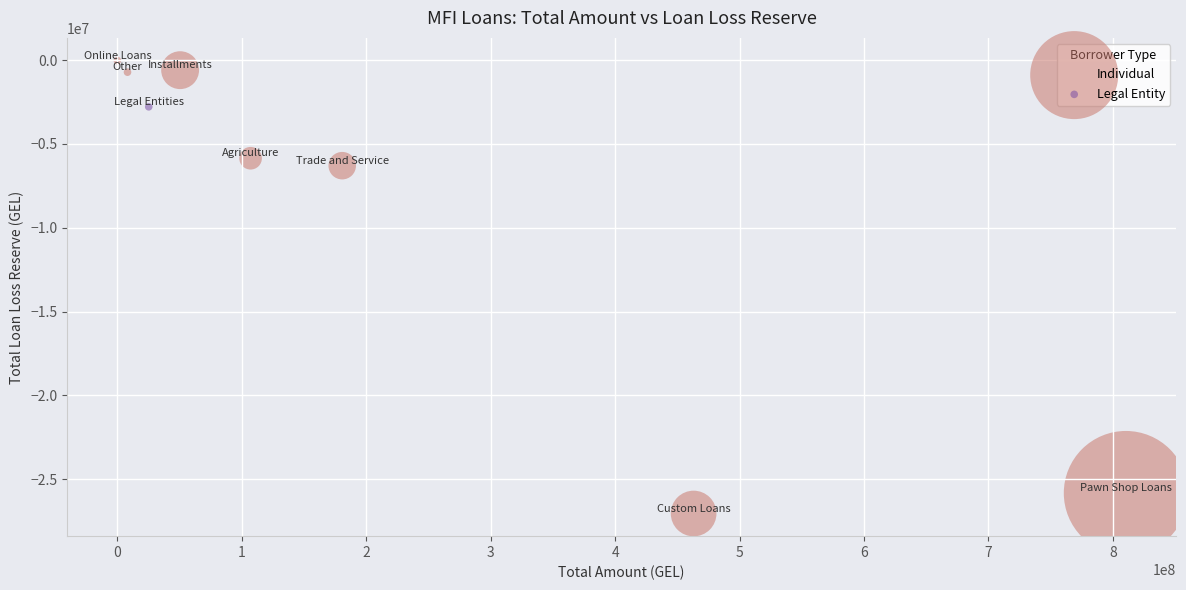

What are all the series names shown in the legend?

Individual, Legal Entity